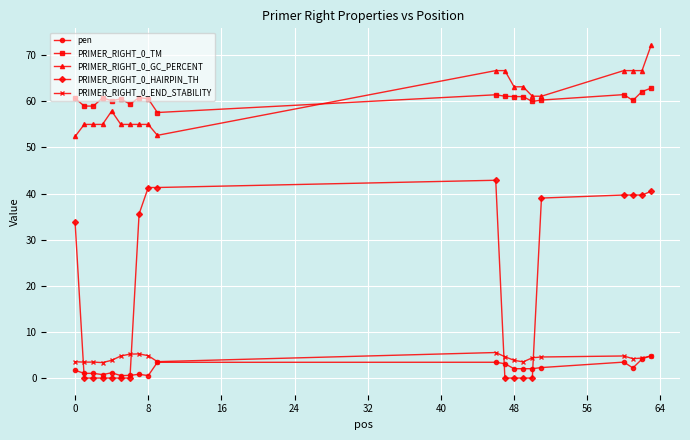

What is the difference between the maximum and minimum values in the PRIMER_RIGHT_0_TM series?

5.3